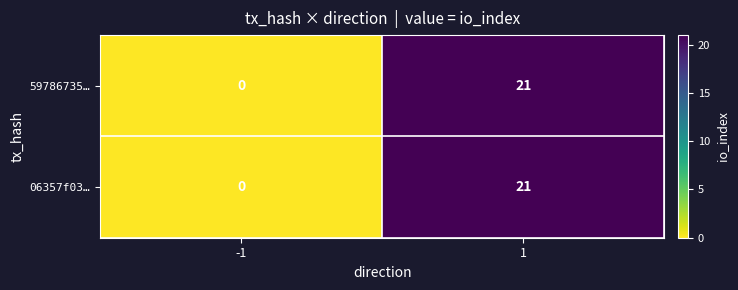

What is the approximate value of 06357f03… at 1, to the nearest 5?

20